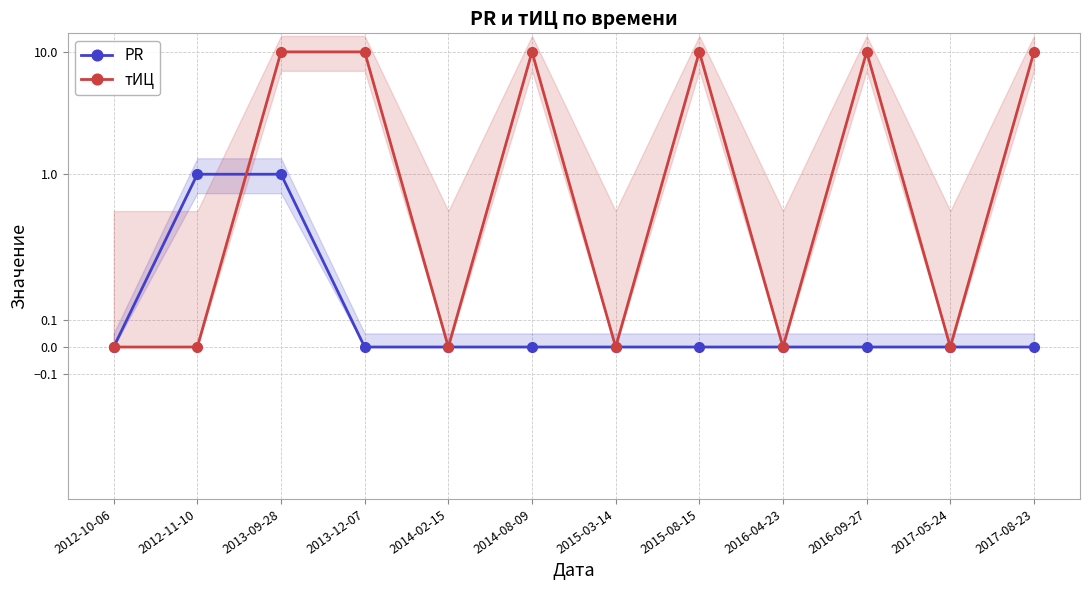

What is the label of the 10th point from the right?

2013-09-28